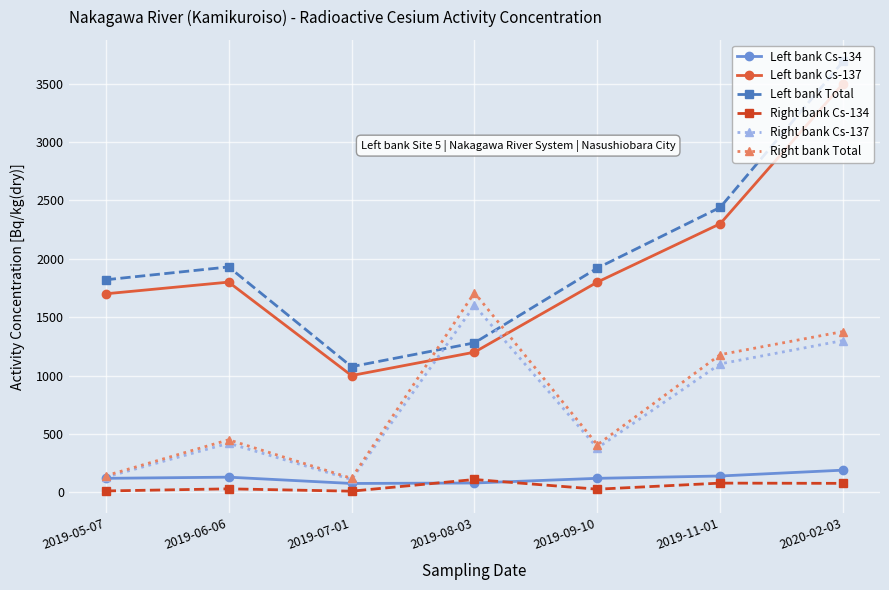

How many intersections are there between Right bank Cs-137 and Left bank Cs-137?

2